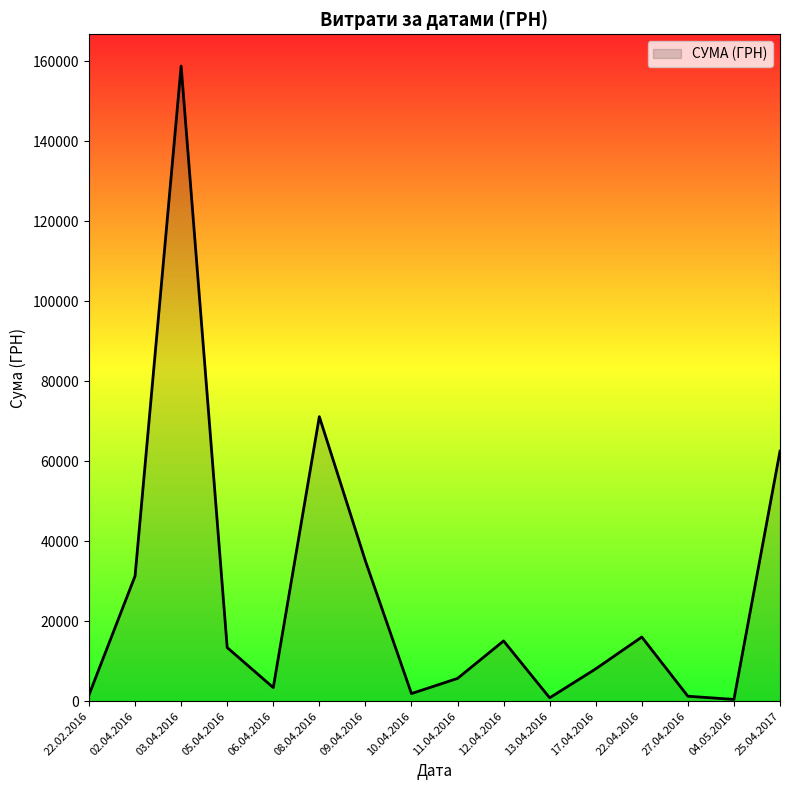

What is the difference between the values at 09.04.2016 and 08.04.2016?

36053.2